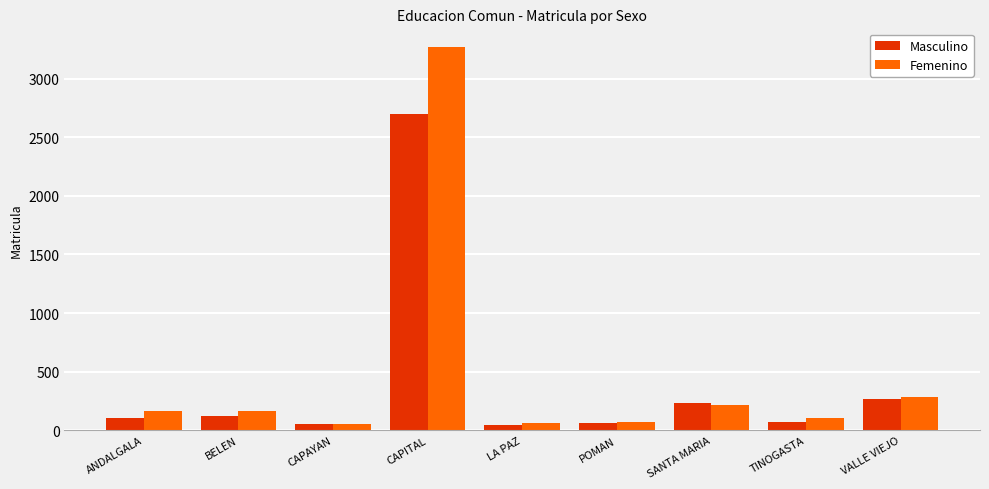

At which category is the sum across all series the highest?

CAPITAL